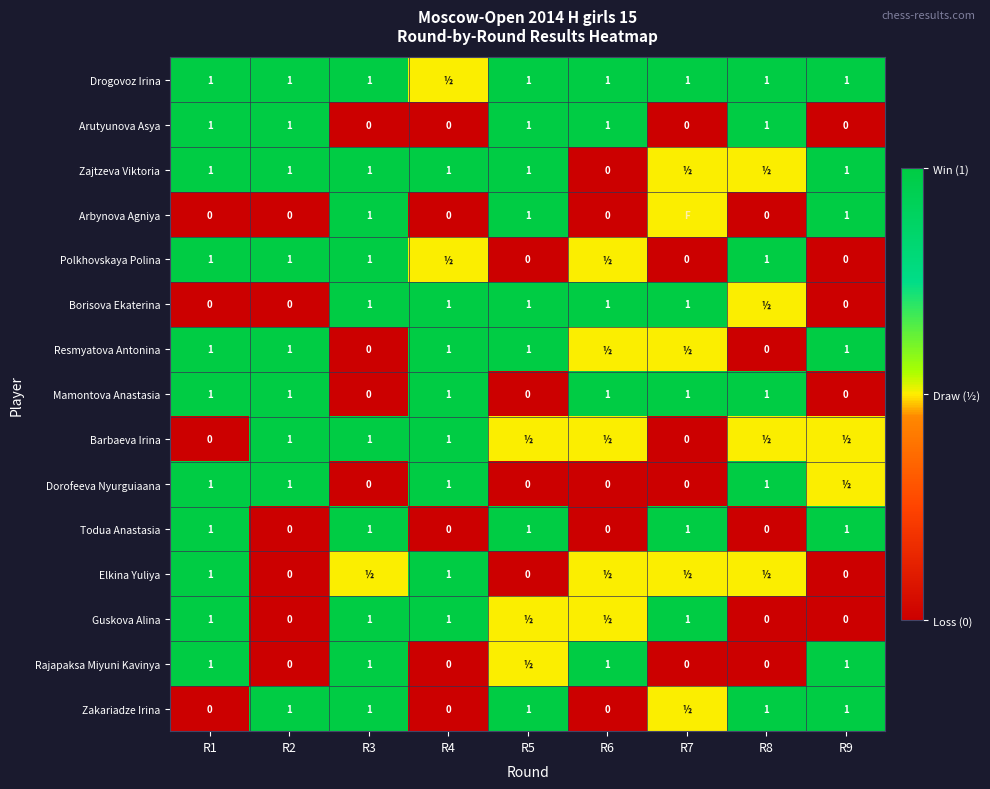

What is the sum of the Barbaeva Irina values at R3 and R1?

1.0